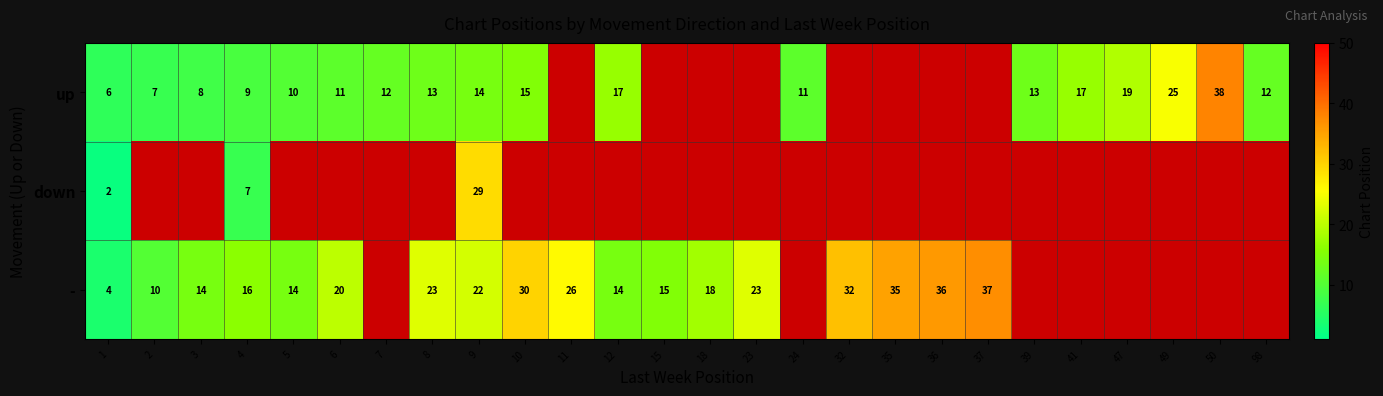

Is the value of up at 47 greater than the value of - at 6?

No